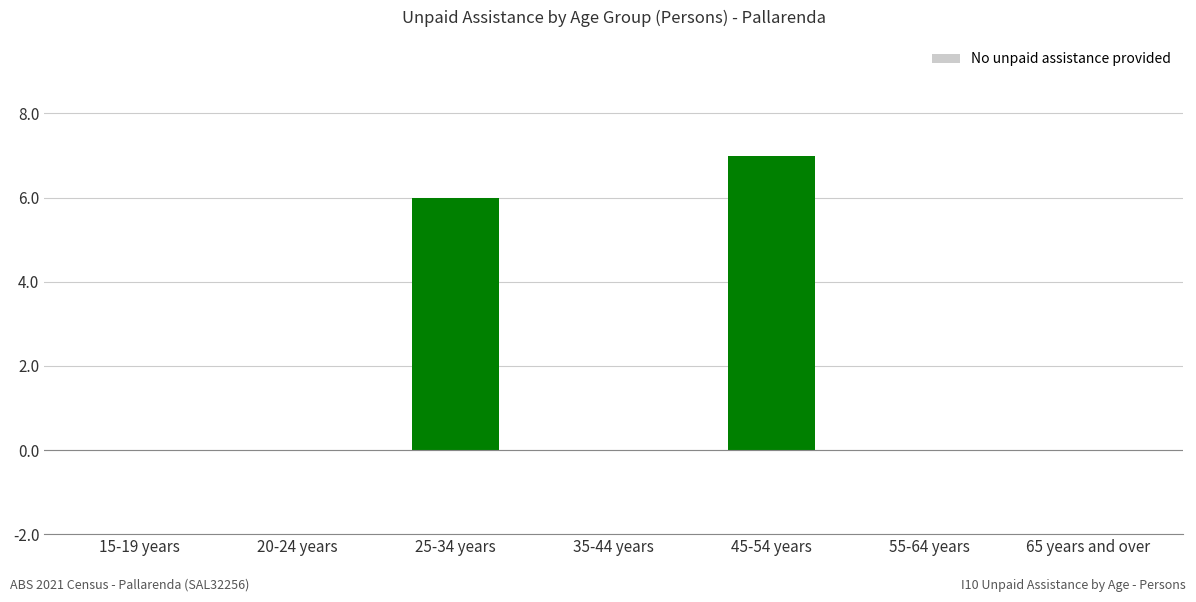

What is the greatest value displayed?

7